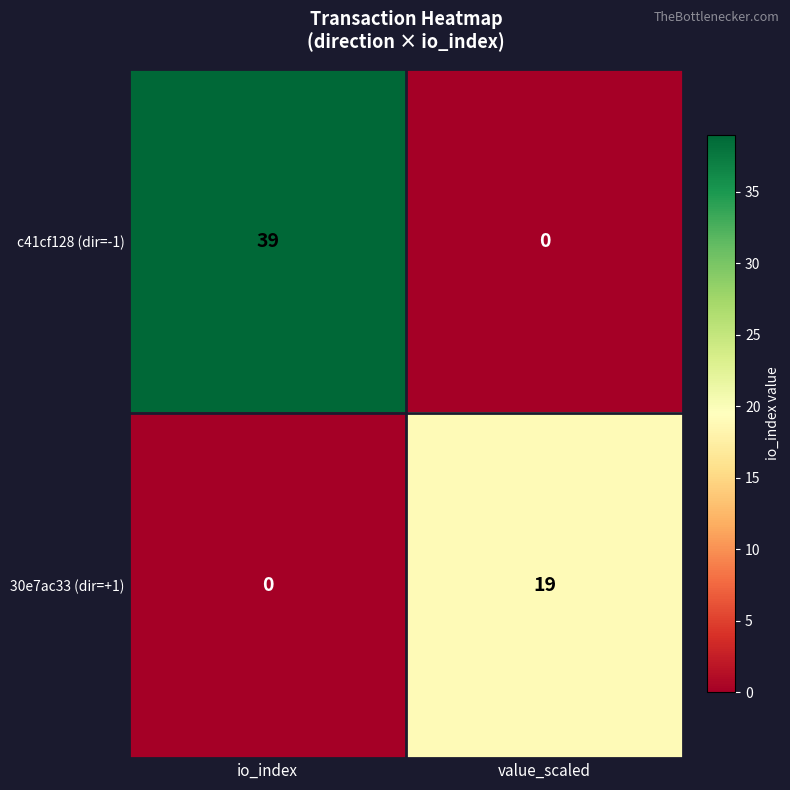

Reading left to right, extract all data points from this chart.

c41cf128 (dir=-1): 39	0
30e7ac33 (dir=+1): 0	19